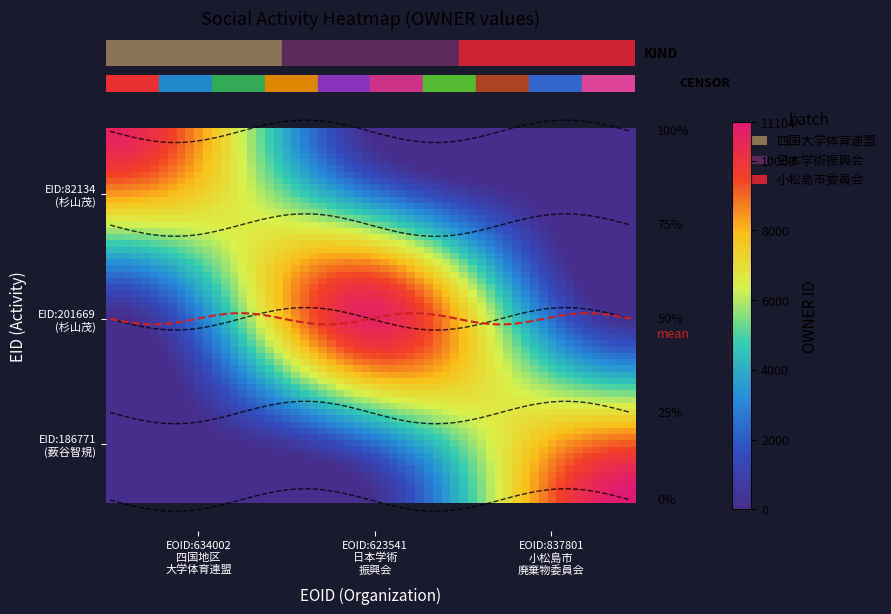

At 82134, list the series in order from smallest to largest.

201669, 186771, 82134